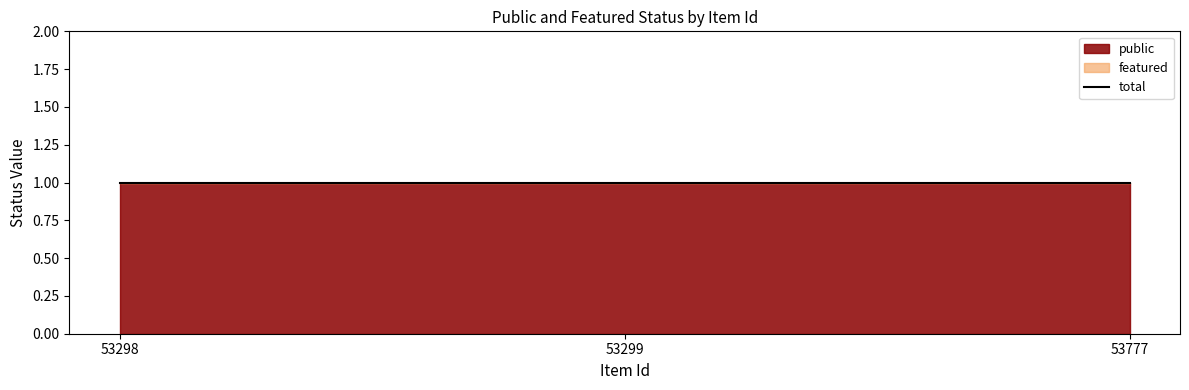

Is it true that public equals 1 at 53298?

True